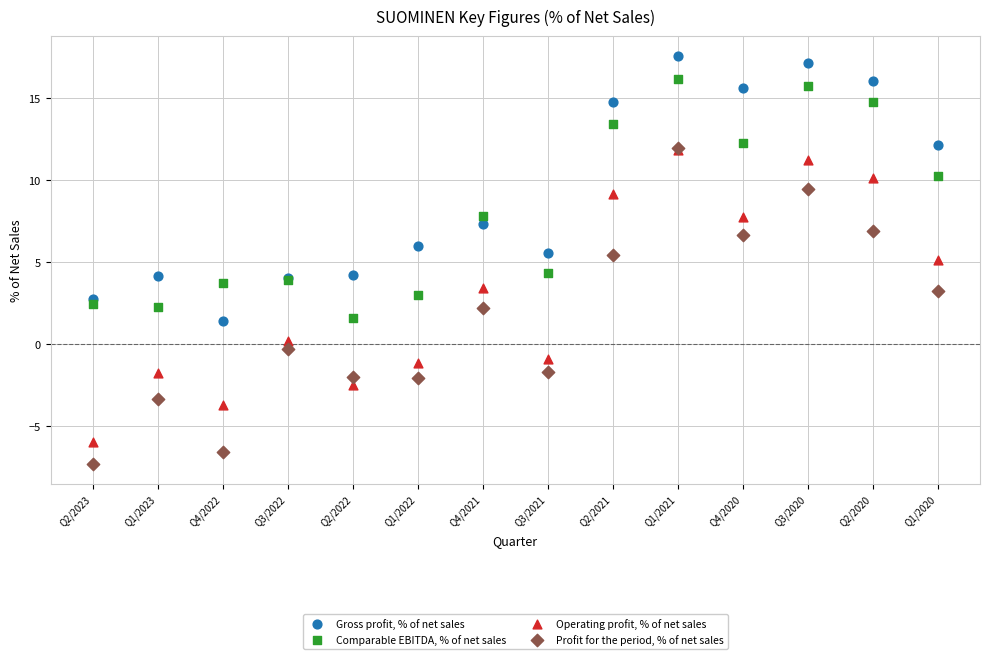

Which series contains the highest Y value?

Gross profit, % of net sales